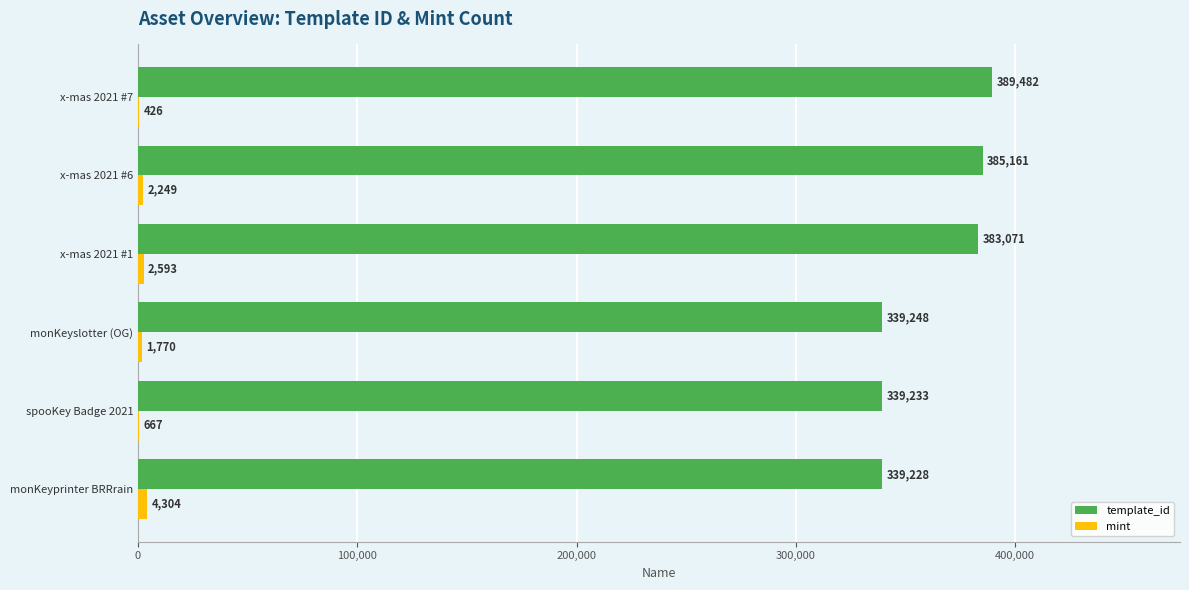

True or false: template_id has a value of 339228 at monKeyprinter BRRrain.

True